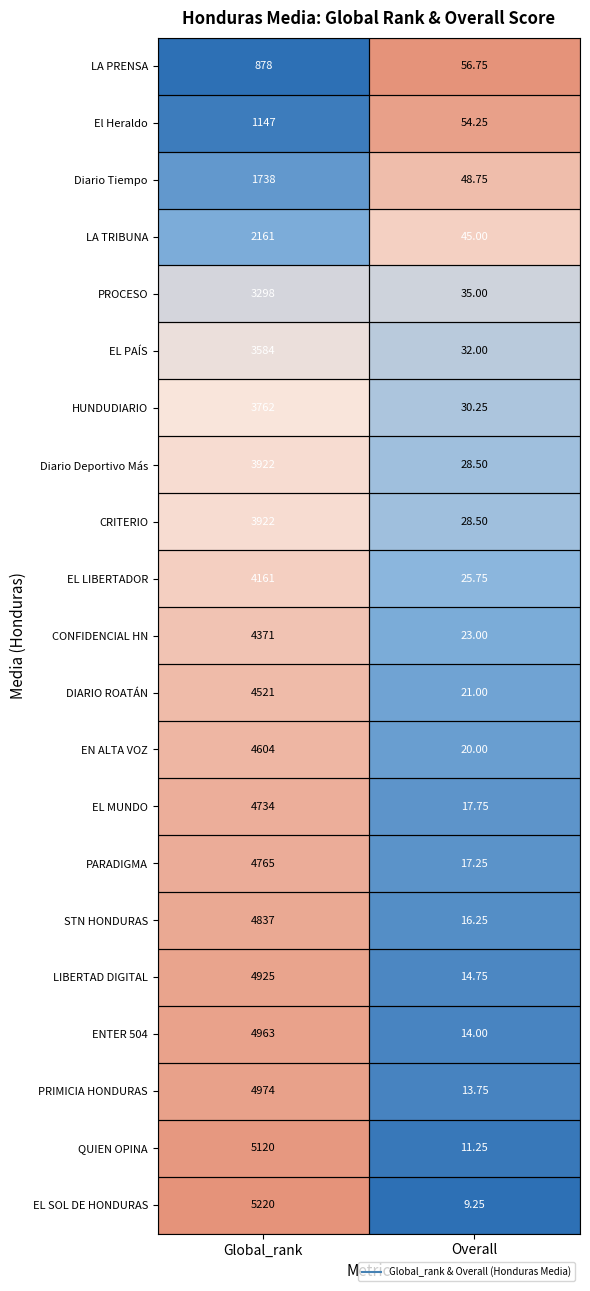

Rank the categories by PROCESO value from highest to lowest.

Global_rank, Overall